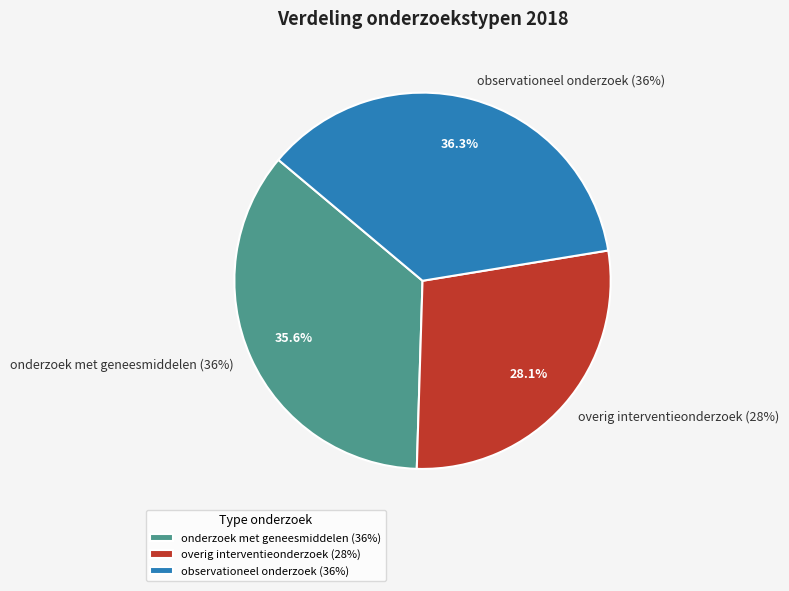

What percentage is the overig interventieonderzoek (28%) slice, to the nearest percent?

28%